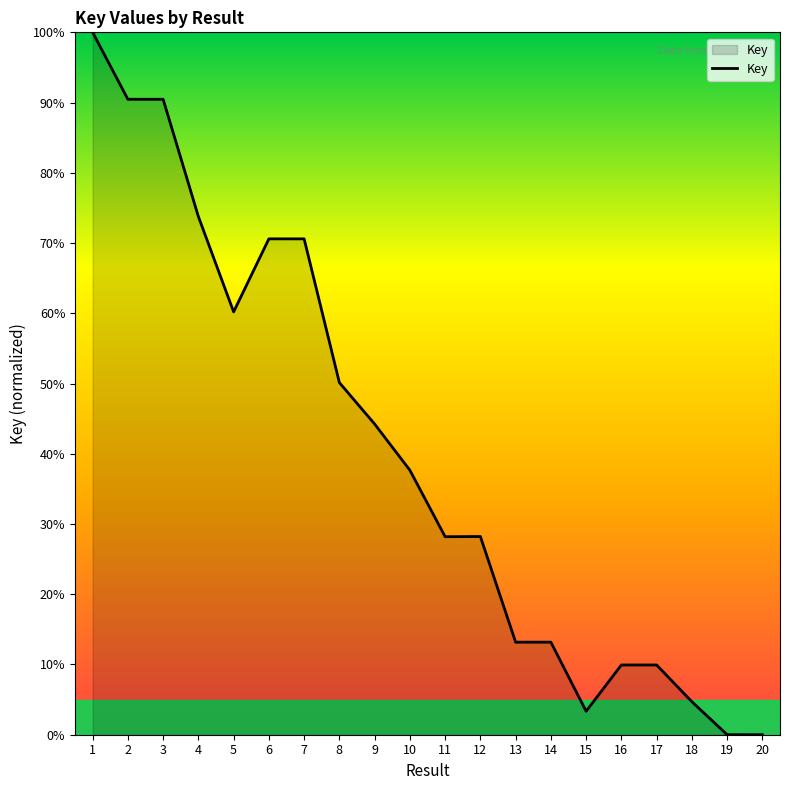

What is the average value?

39.9